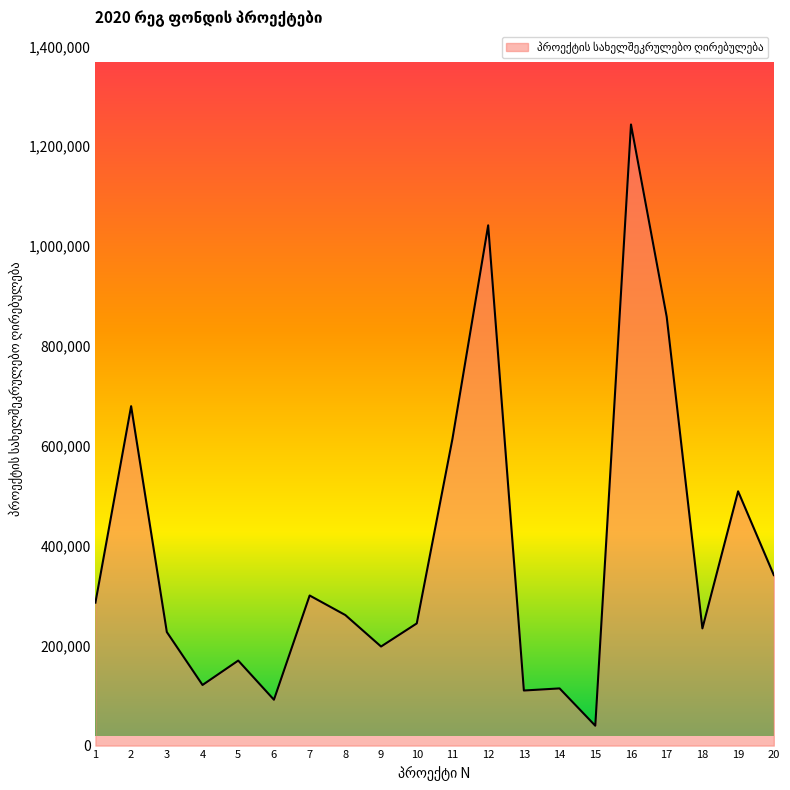

What is the greatest value displayed?

1243609